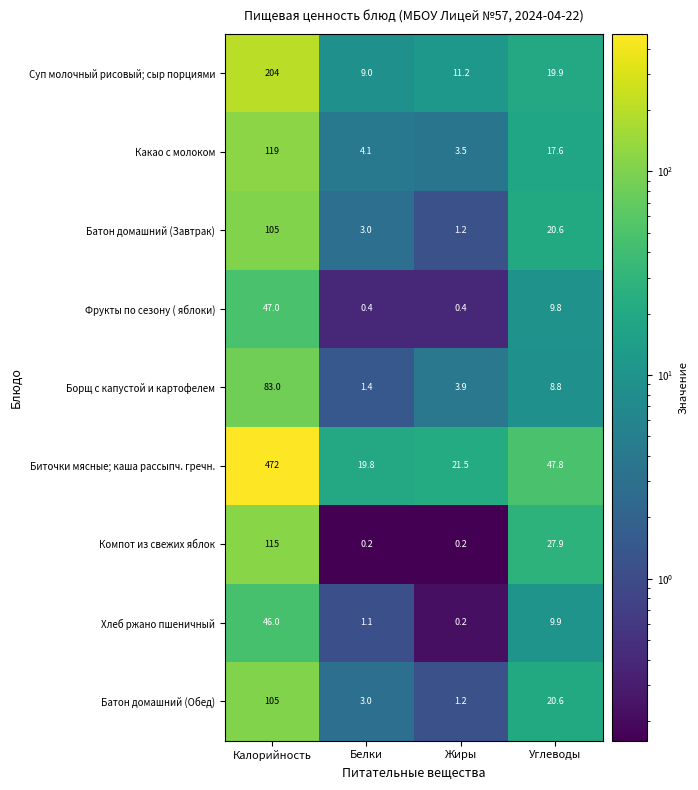

Which series changed the most between Белки and Жиры?

Борщ с капустой и картофелем